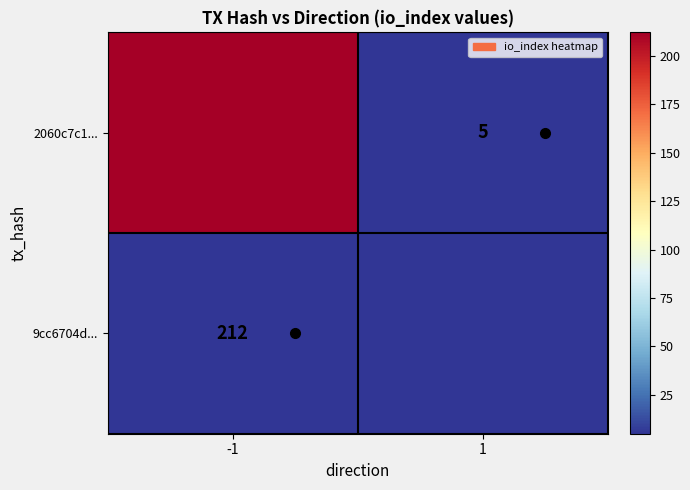

How many distinct data groups are displayed?

2